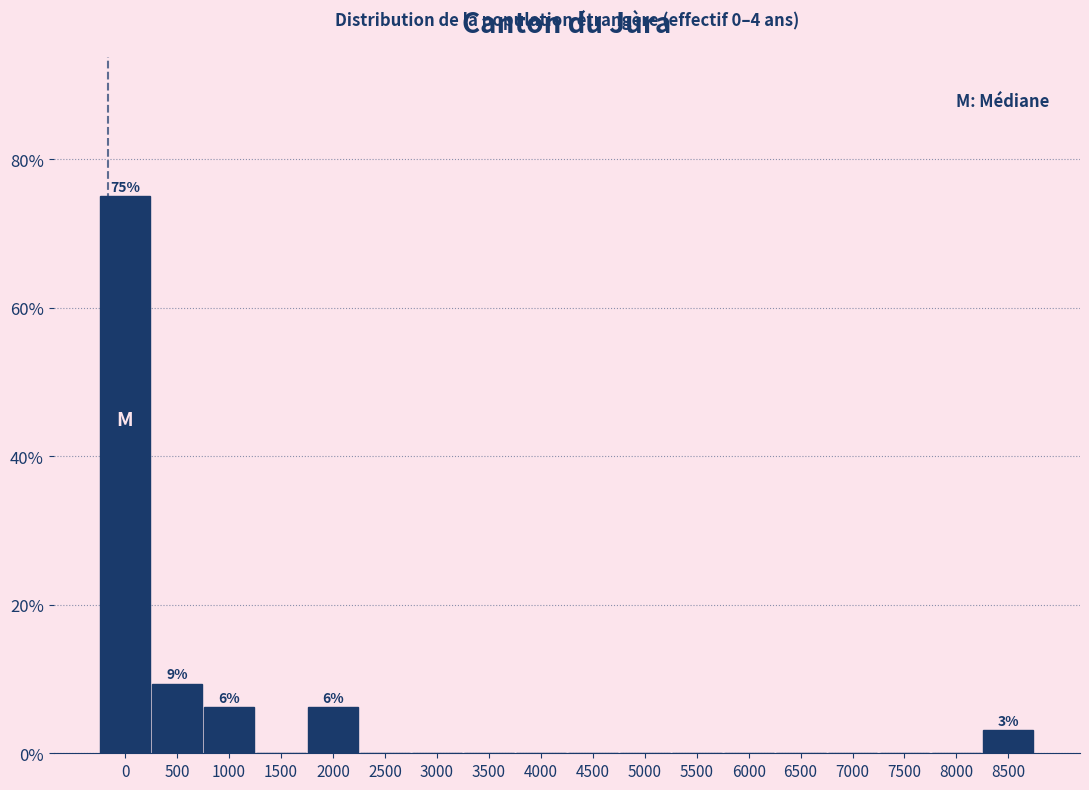

What is the greatest value displayed?

75.0